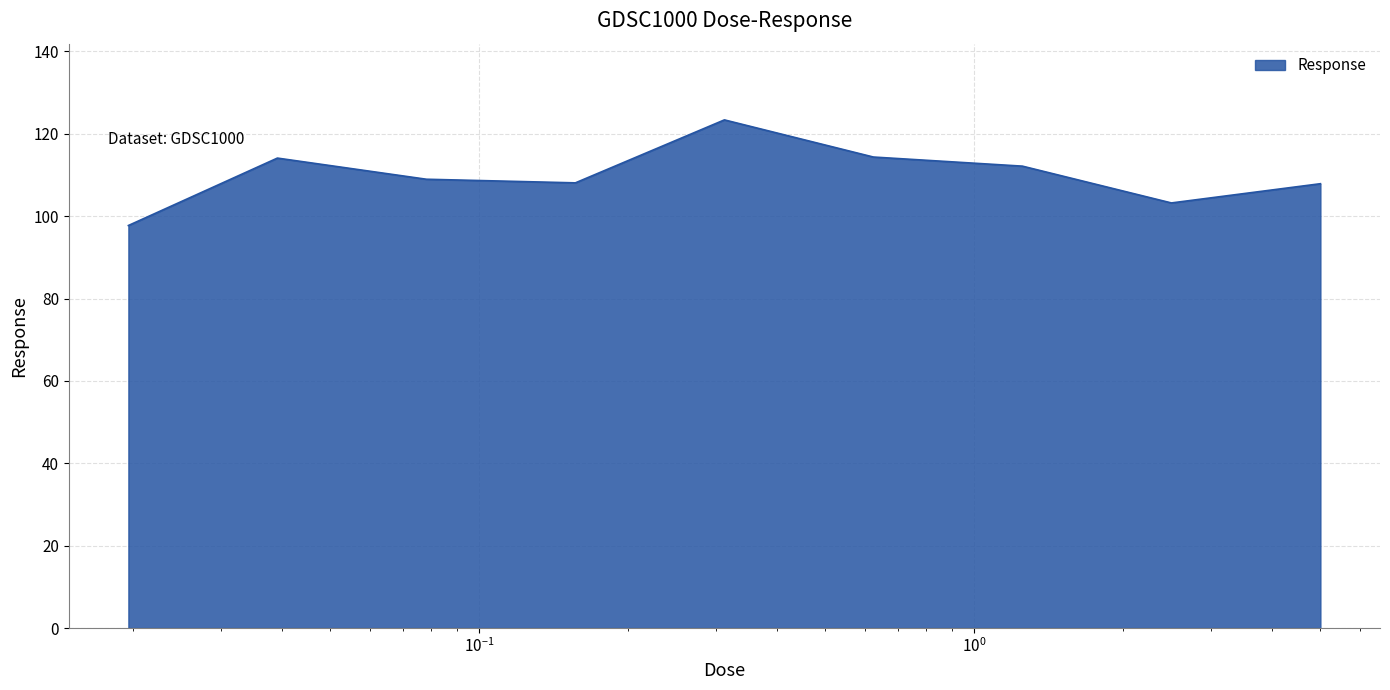

What is the sum of all values?

989.9